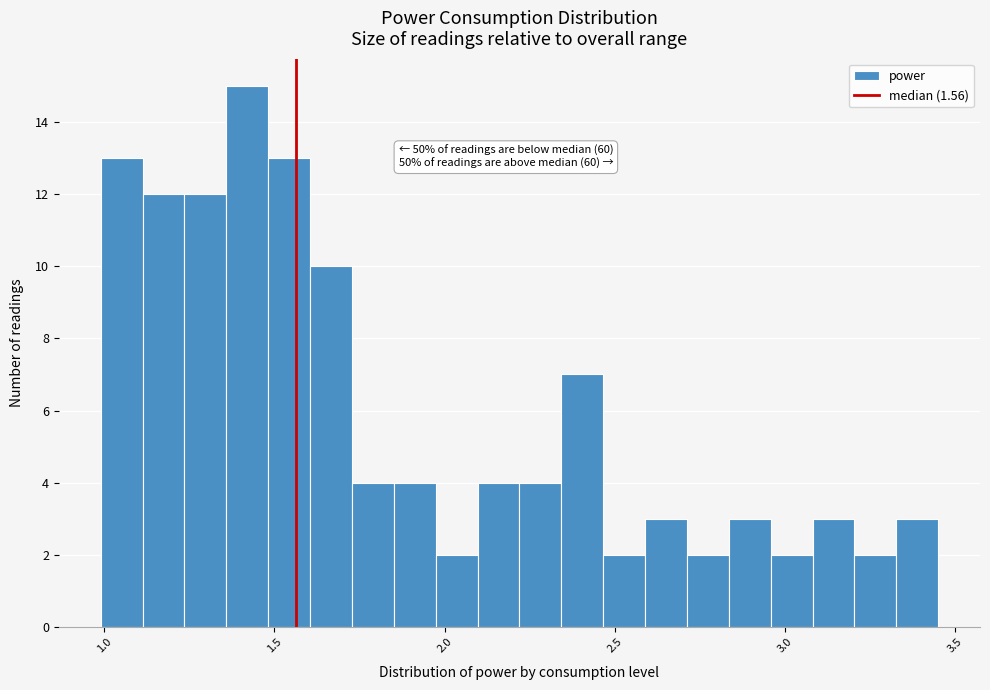

Read against the x-axis, roughly where is the centre of the tallest bar?

1.40